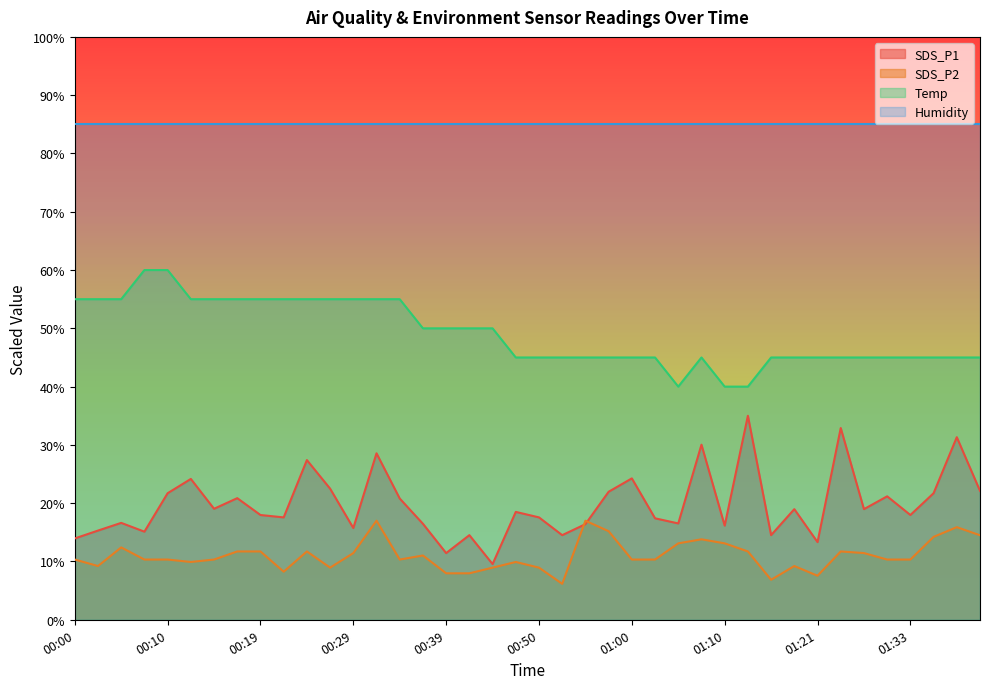

What are all the series names shown in the legend?

SDS_P1, SDS_P2, Temp, Humidity